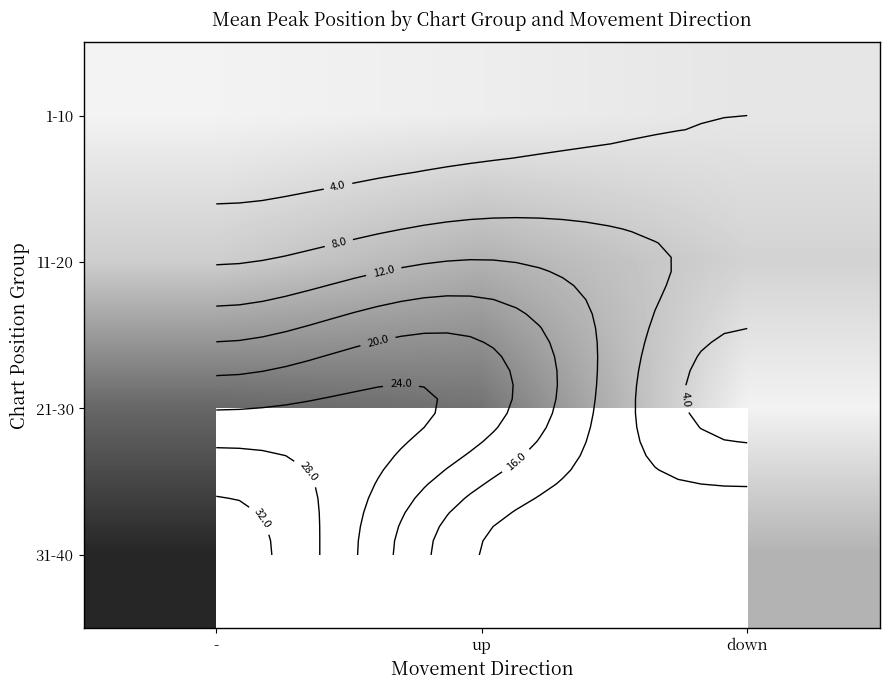

What is the difference between the 31-40 values at - and down?

22.0